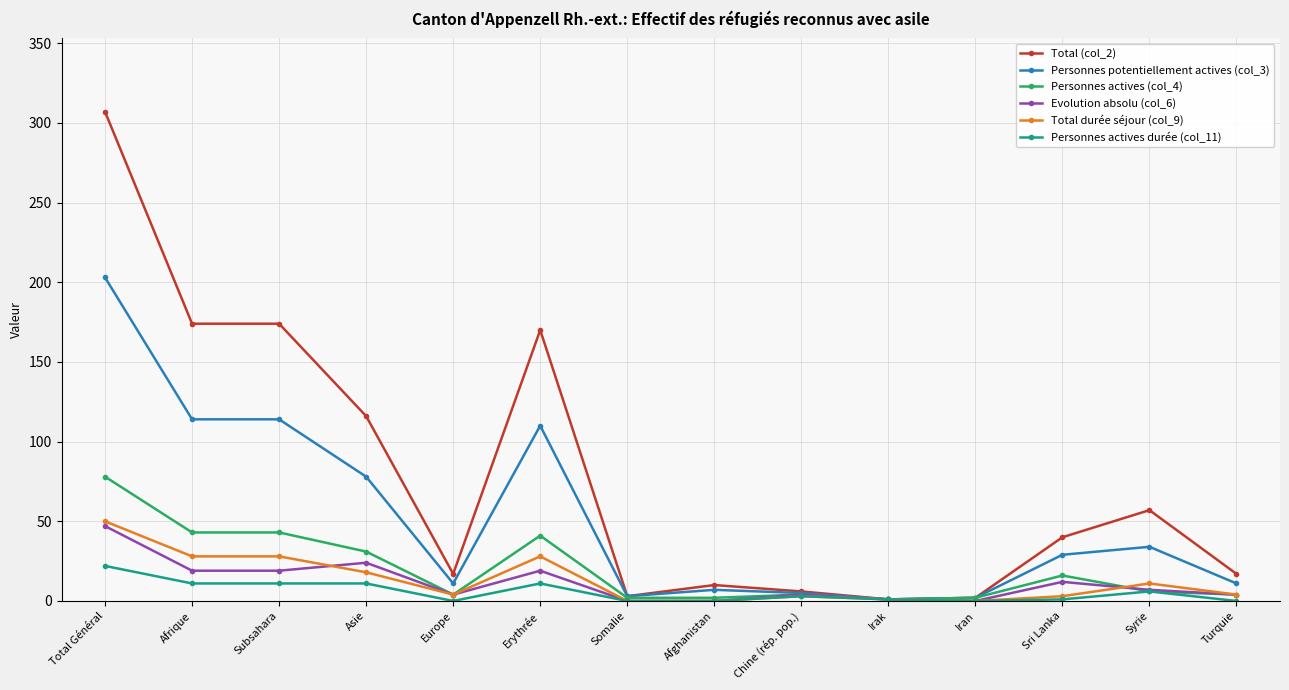

At which category does the chart reach its peak across all series?

Total Général